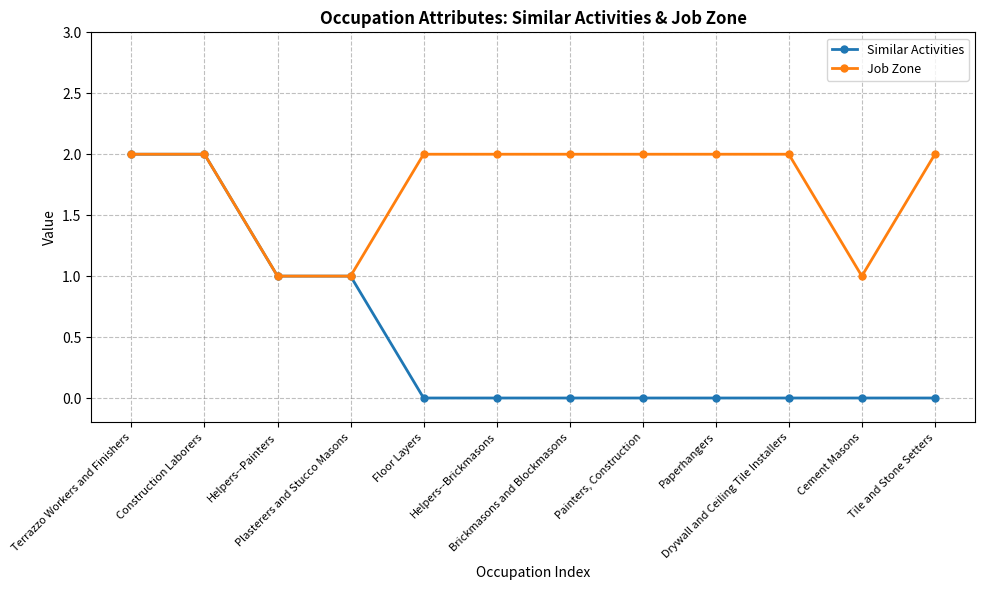

Which series has the widest spread of values?

Similar Activities